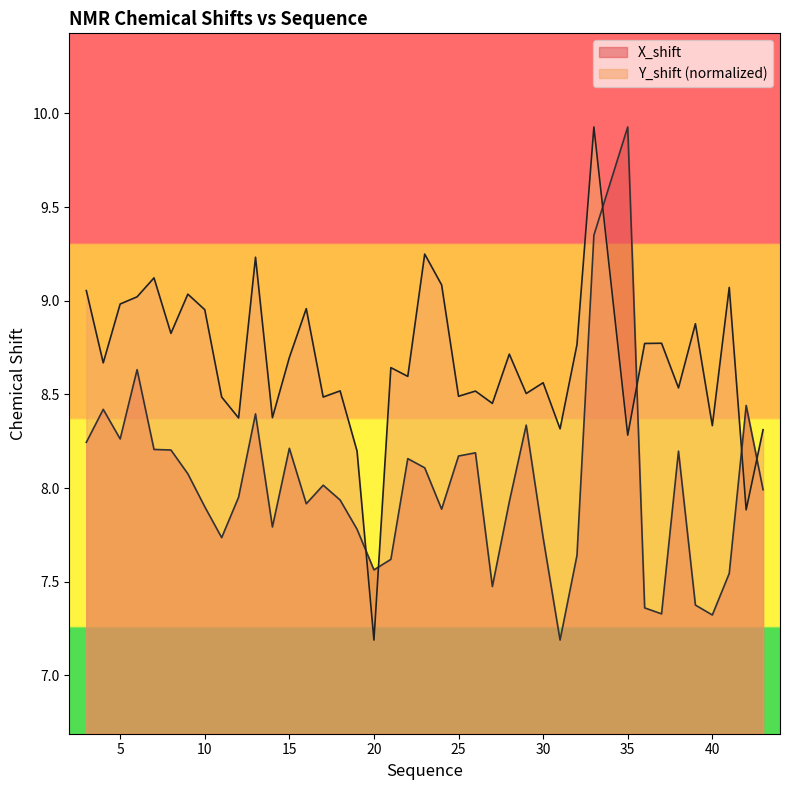

Which series has the largest total across all categories?

Y_shift (normalized)